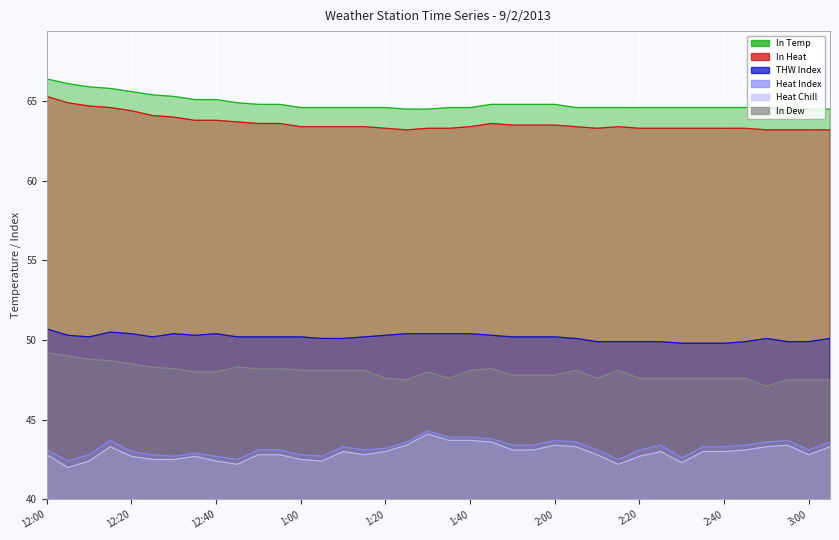

True or false: Heat Index and THW Index cross at least once.

False